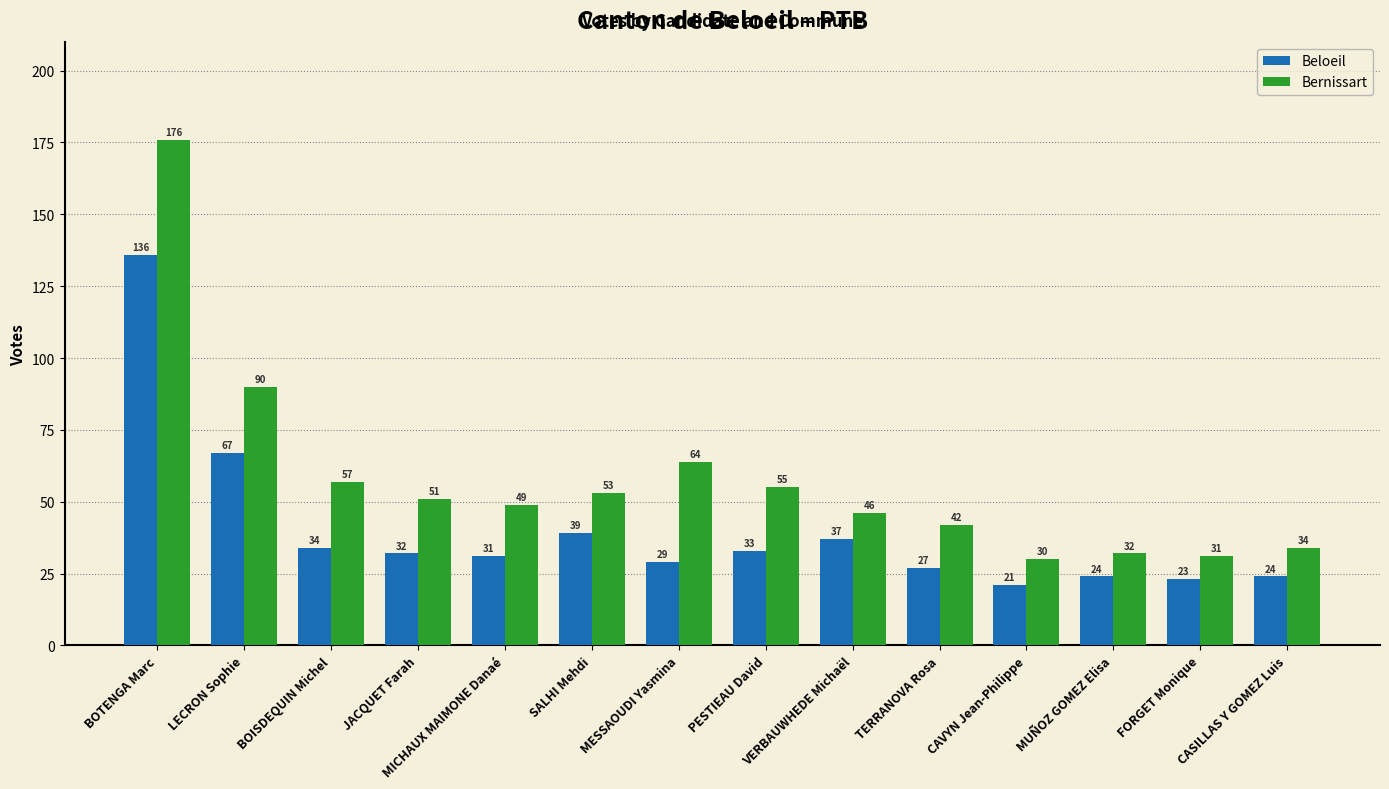

Which series changed the most between PESTIEAU David and VERBAUWHEDE Michaël?

Bernissart